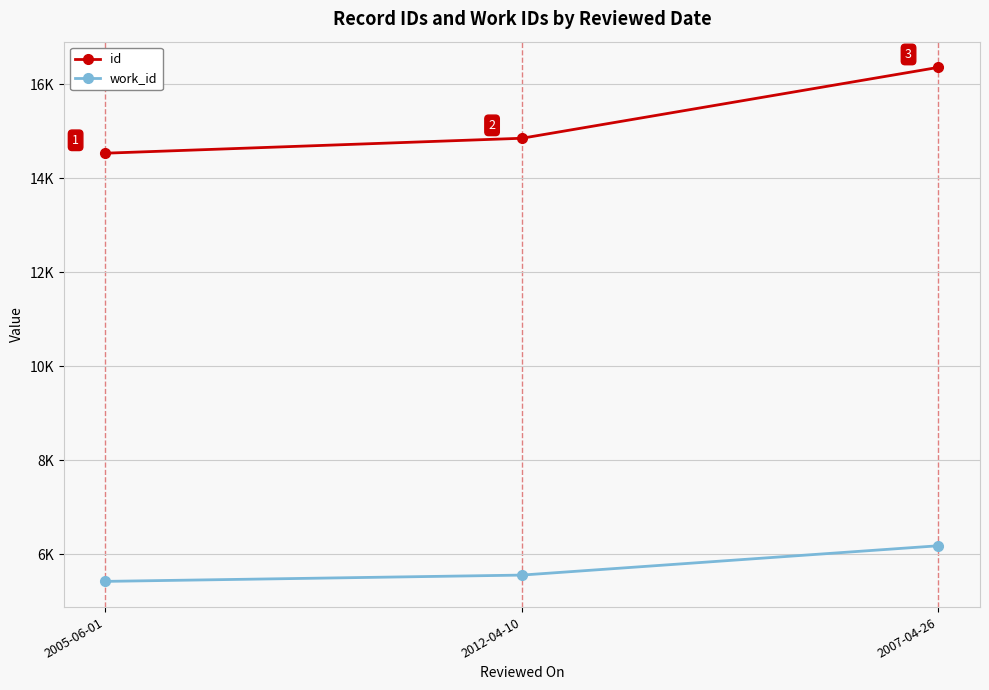

At which label does id reach its peak?

2007-04-26